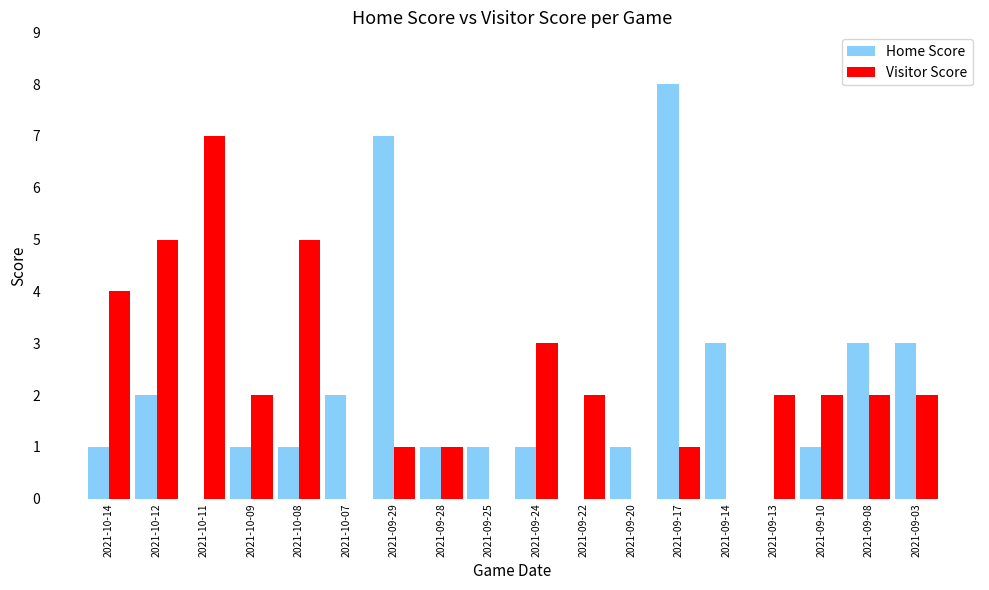

At which label does Visitor Score reach its peak?

2021-10-11